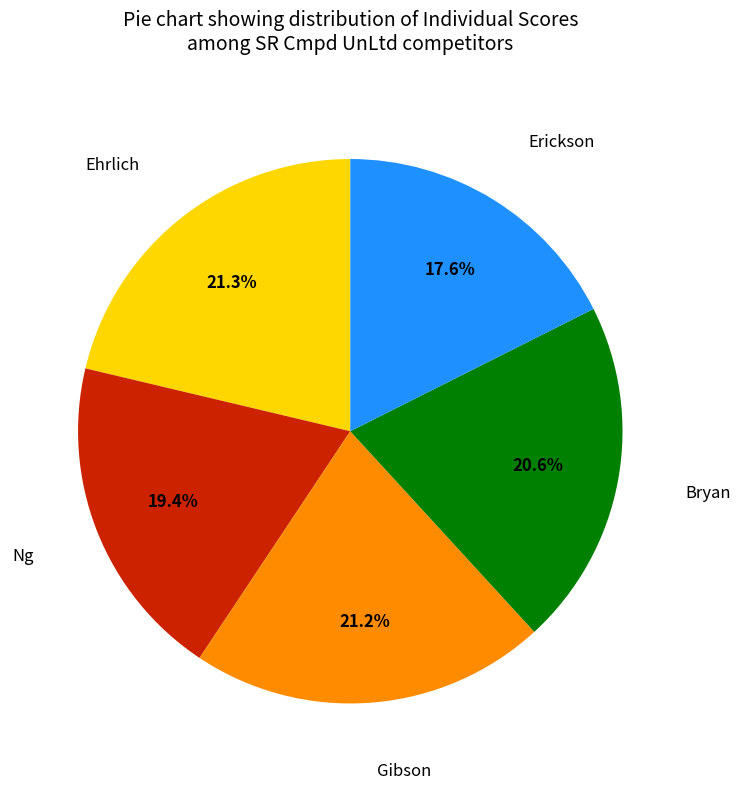

Count the number of slices in the pie.

5